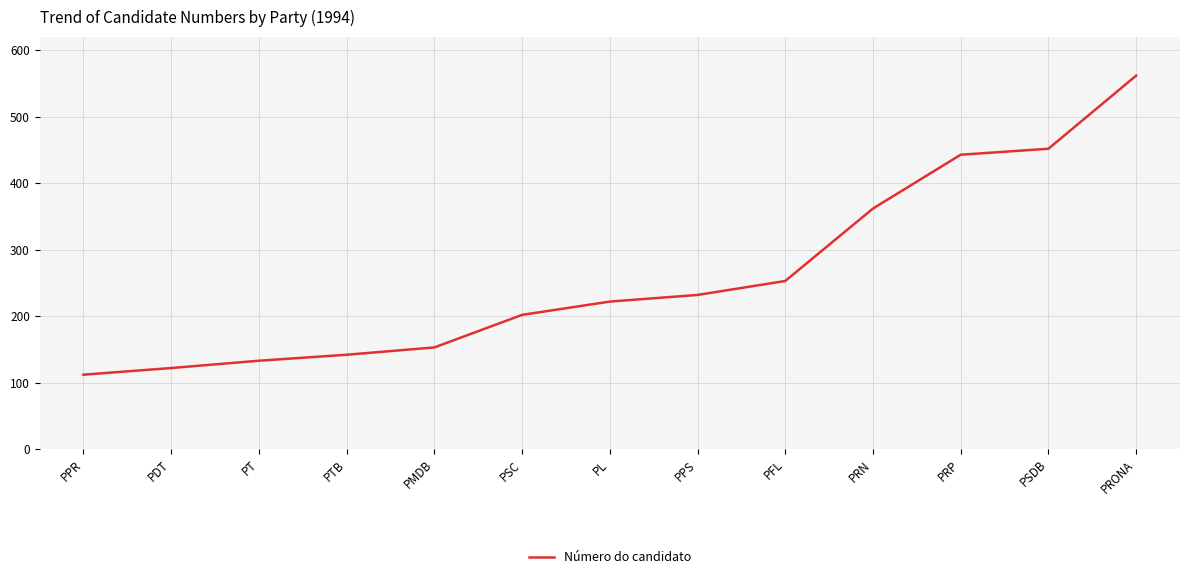

List the labels in order of value, largest first.

PRONA, PSDB, PRP, PRN, PFL, PPS, PL, PSC, PMDB, PTB, PT, PDT, PPR